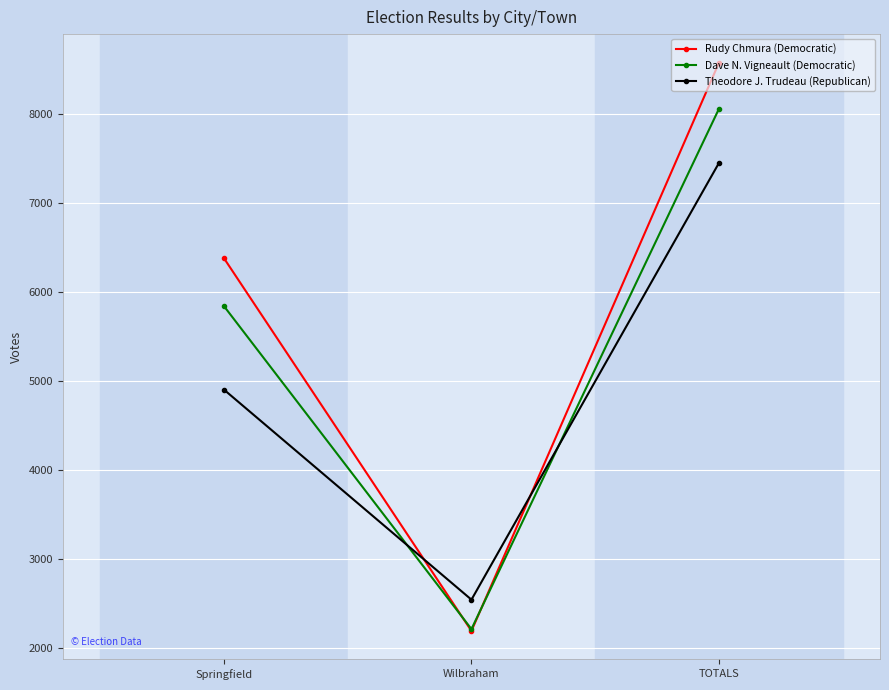

The Dave N. Vigneault (Democratic) series shows 3810 at Springfield. True or false?

False